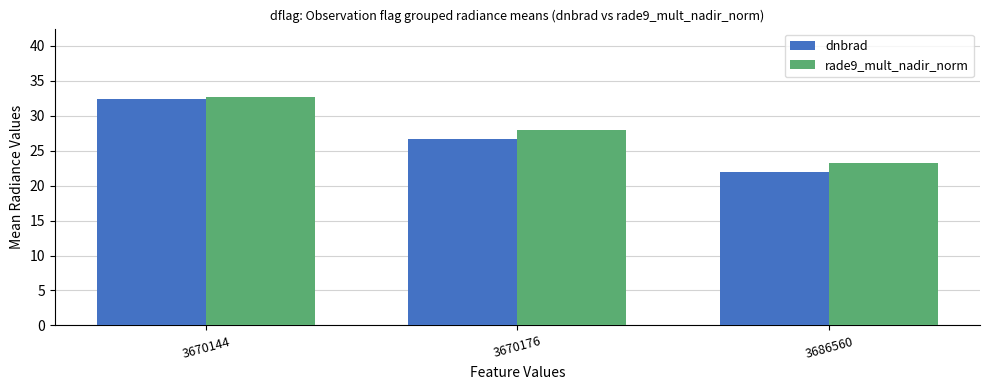

Are the bars grouped side by side (vs. stacked)?

Yes